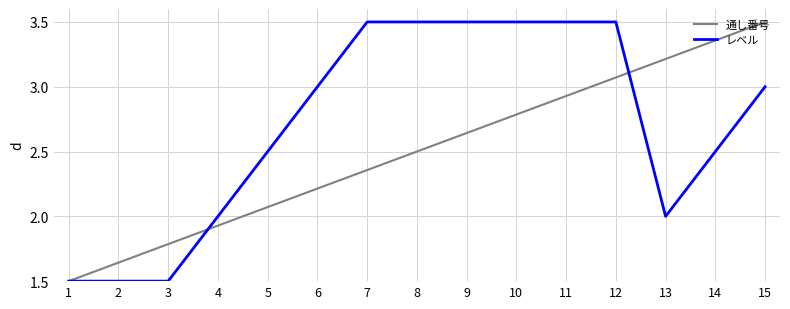

The value of 通し番号 at 15 is 5.7. True or false?

False